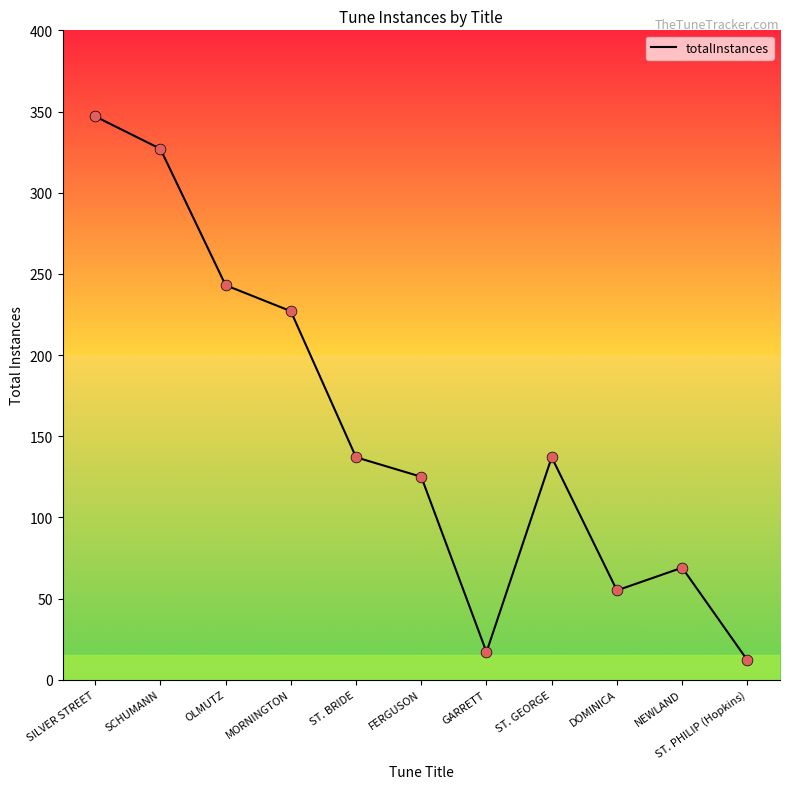

Which has a higher value, DOMINICA or ST. PHILIP (Hopkins)?

DOMINICA